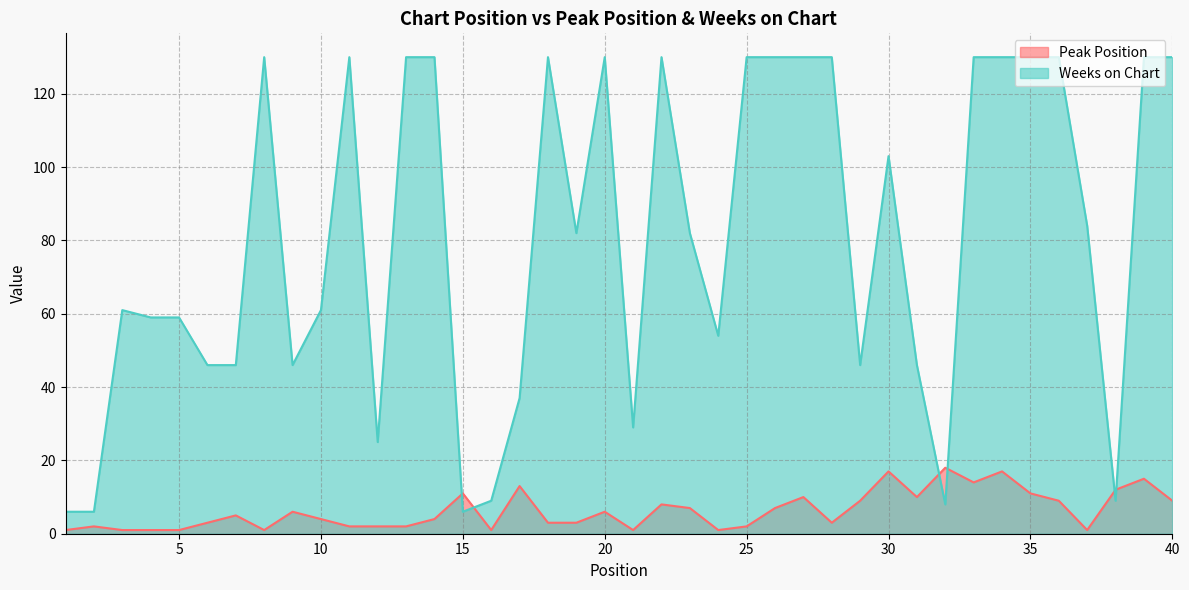

Which series has the largest total across all categories?

Weeks on Chart